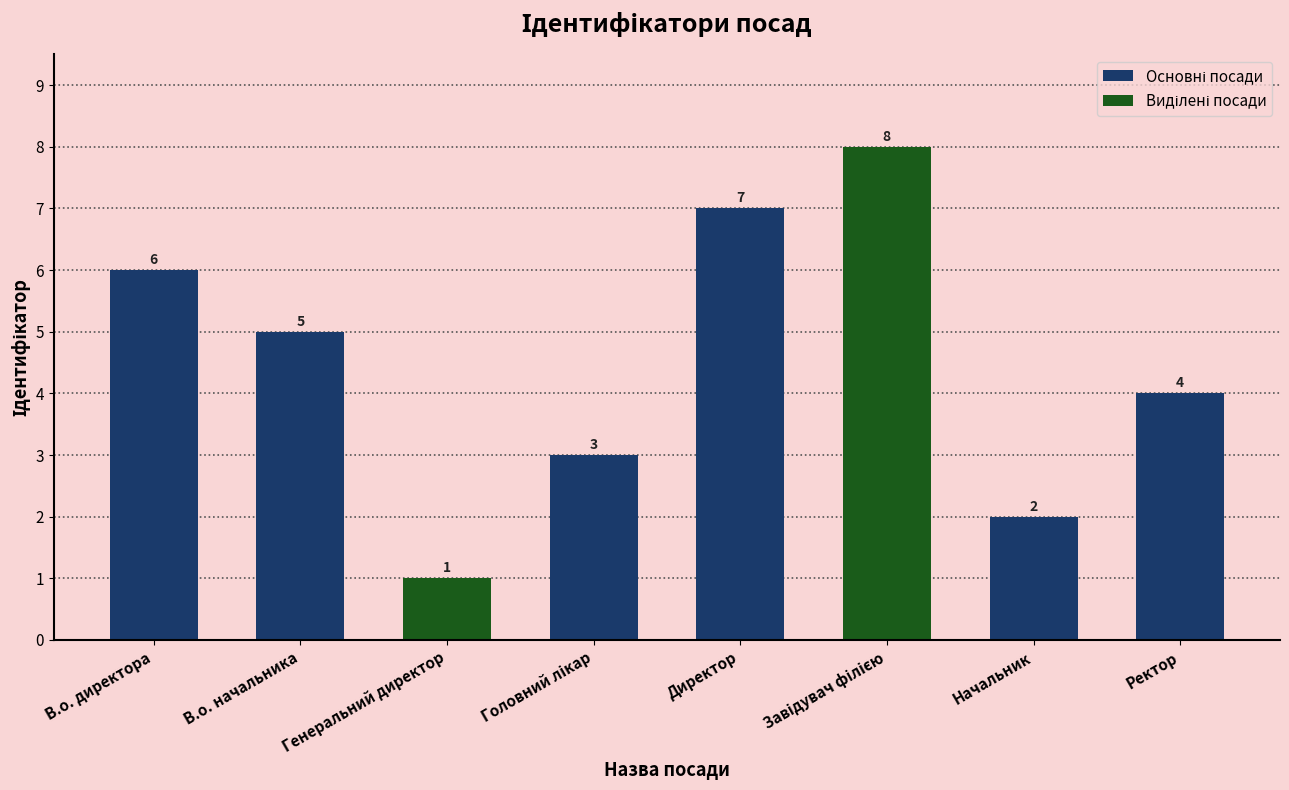

How many categories are shown in the chart?

8